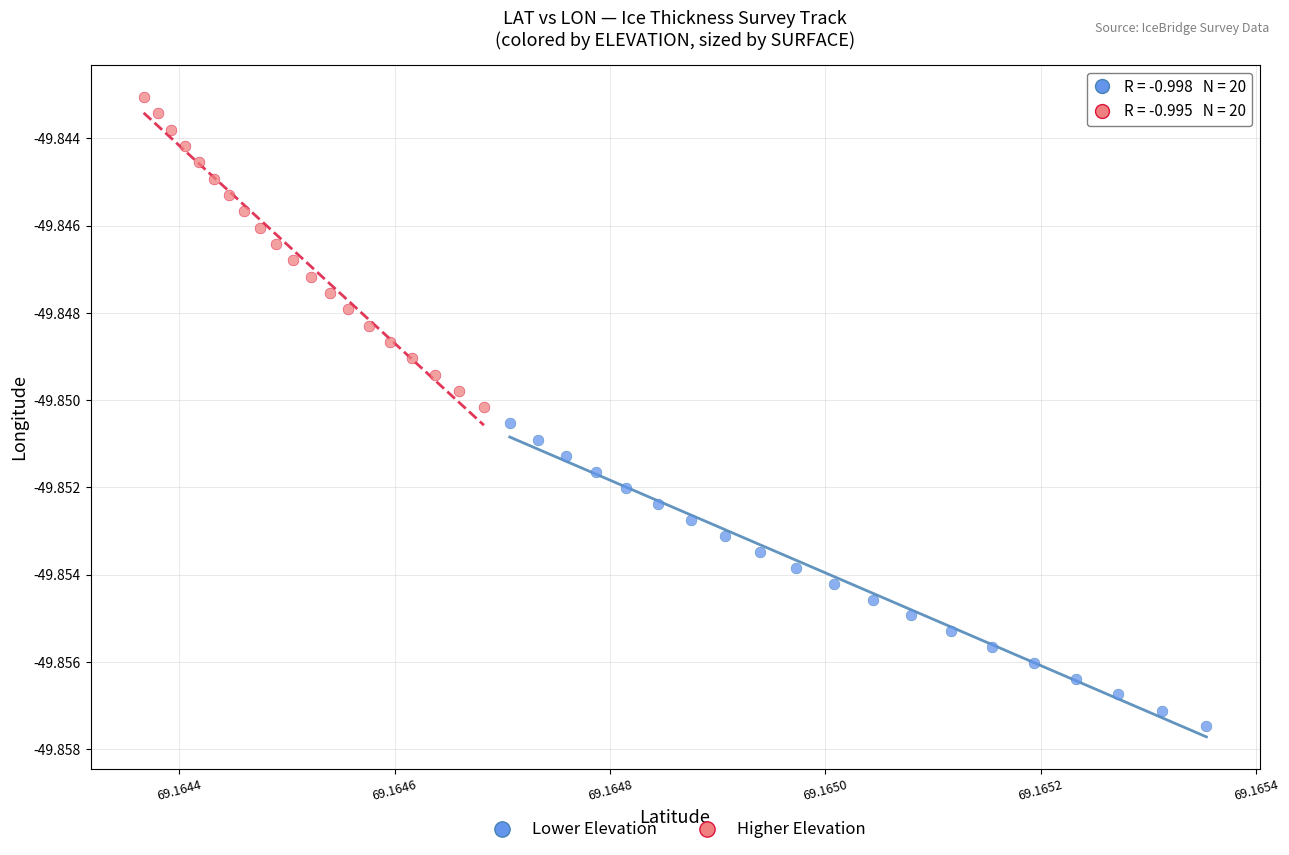

Which series has the largest Y range (max minus min)?

Higher Elevation